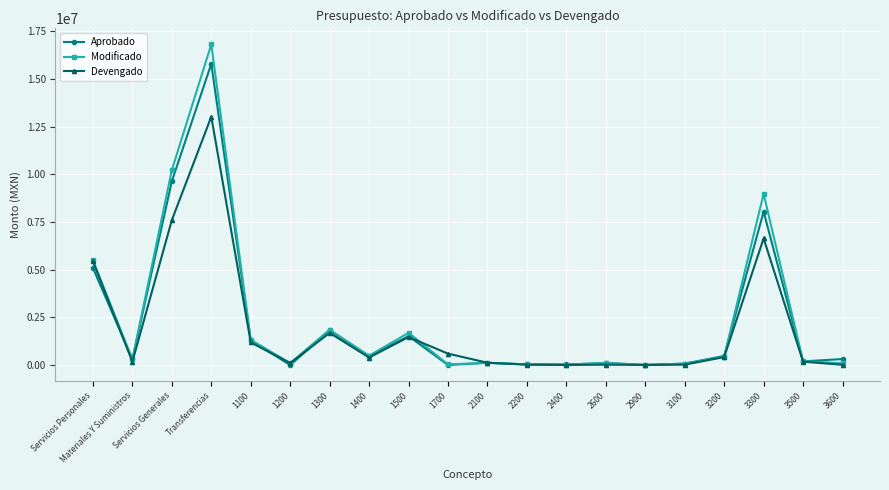

Which label corresponds to the largest value in the chart?

Transferencias